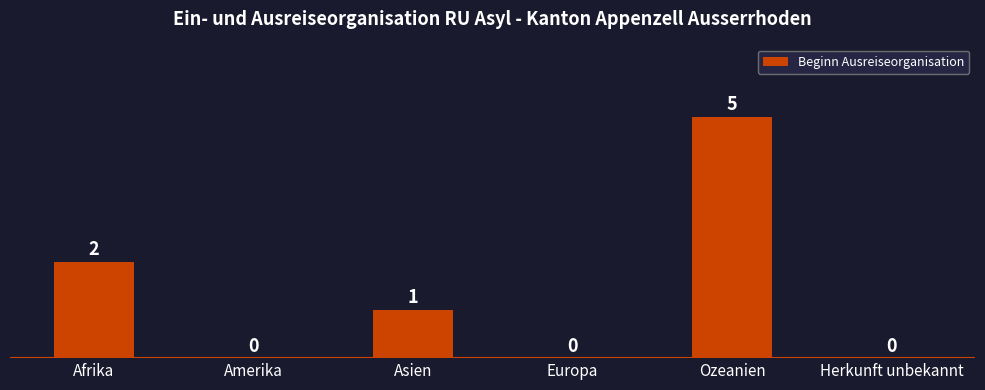

At which category does the chart reach its peak across all series?

Ozeanien